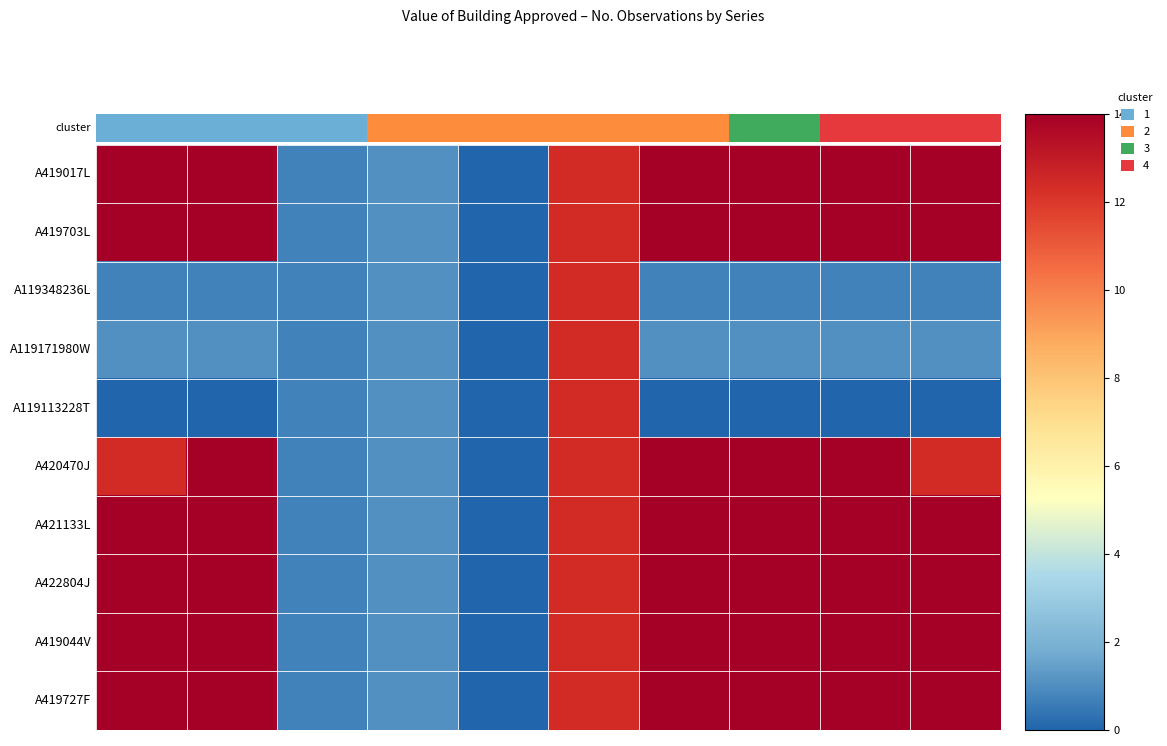

At which category is the sum across all series the highest?

5